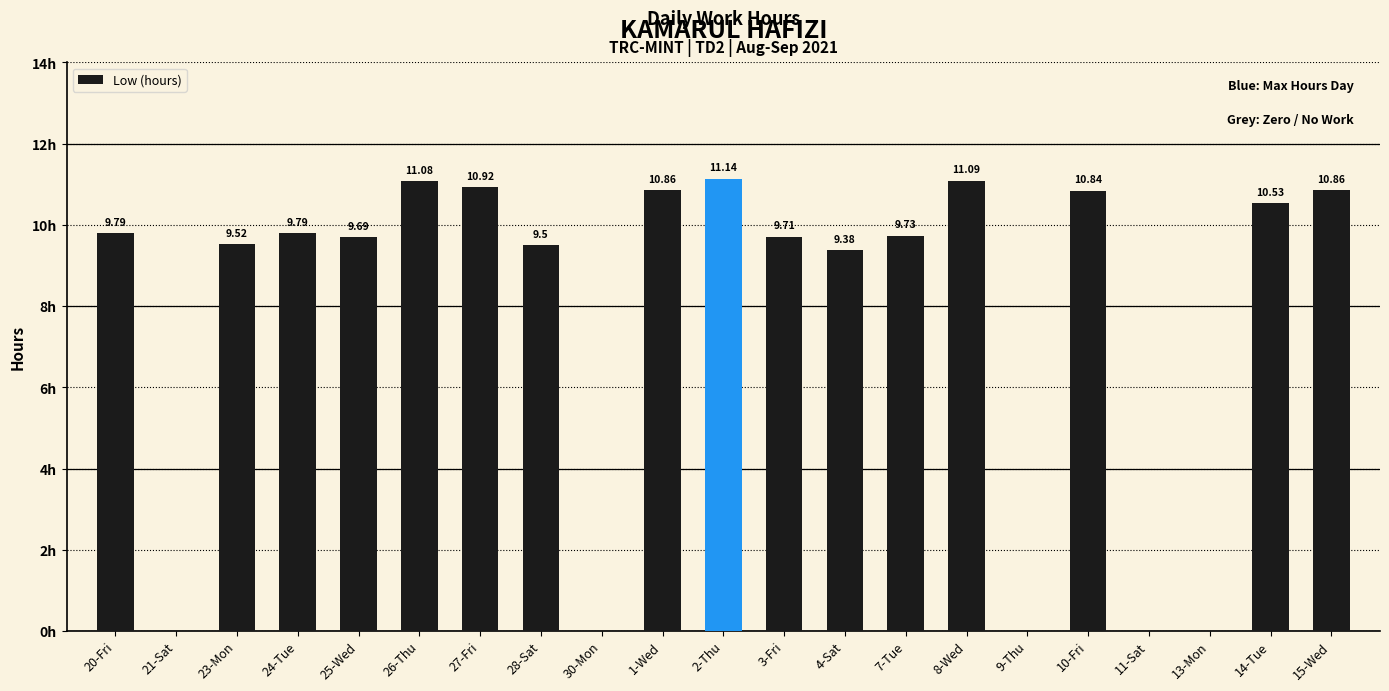

Between 24-Tue and 21-Sat, which is larger?

24-Tue